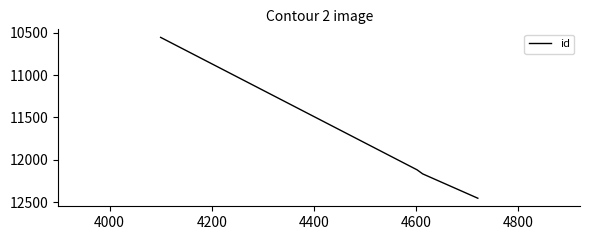

What is the average value?

11824